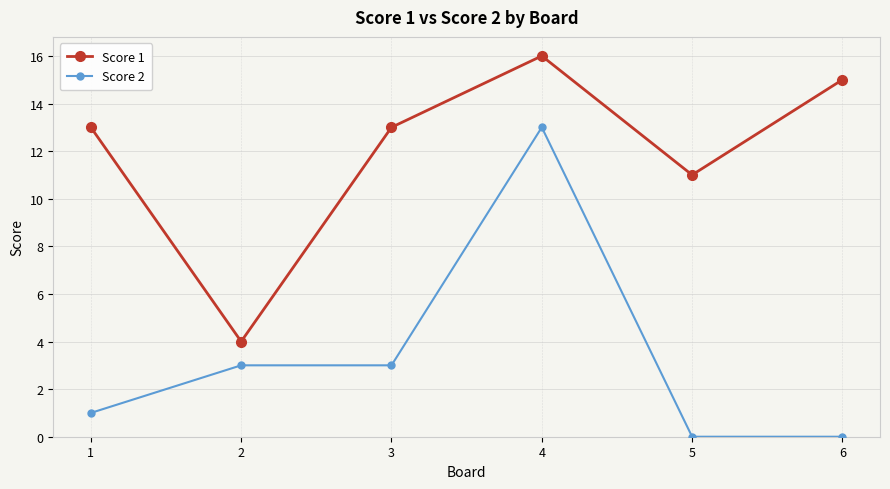

Which series changed the most between 4 and 6?

Score 2